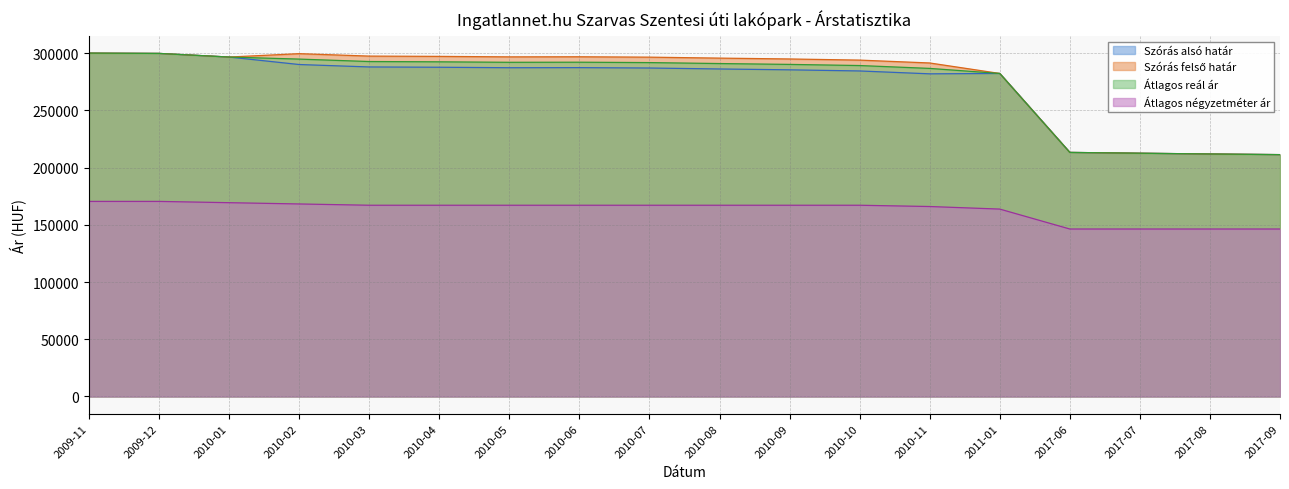

What position from the left is 2010-08?

10